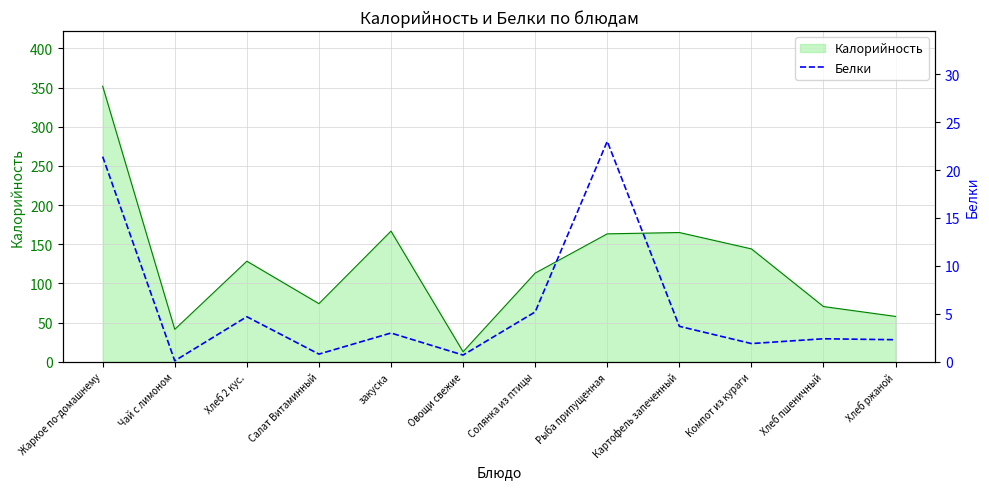

True or false: Калорийность has a value of 113.2 at Солянка из птицы.

True